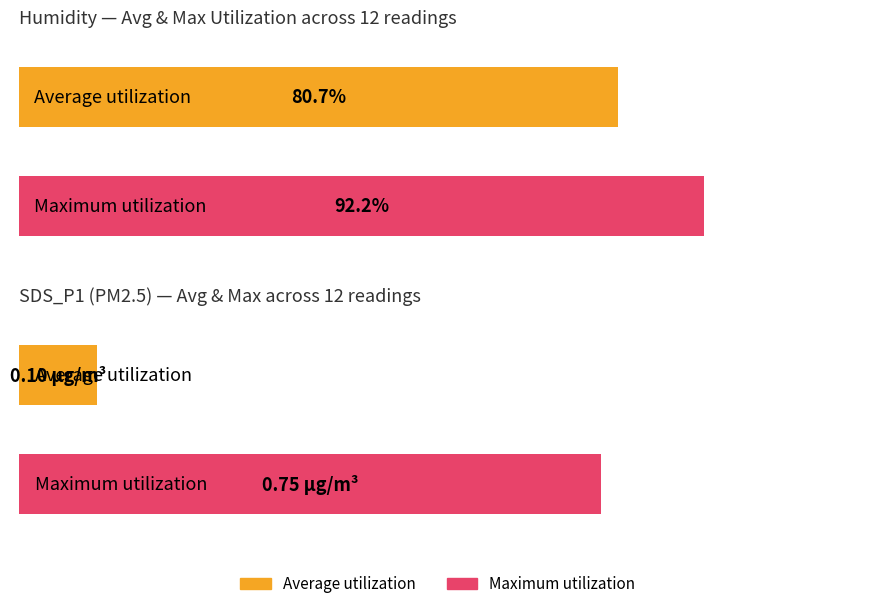

Rank the series at 02:03 from highest to lowest value.

Maximum utilization, Average utilization